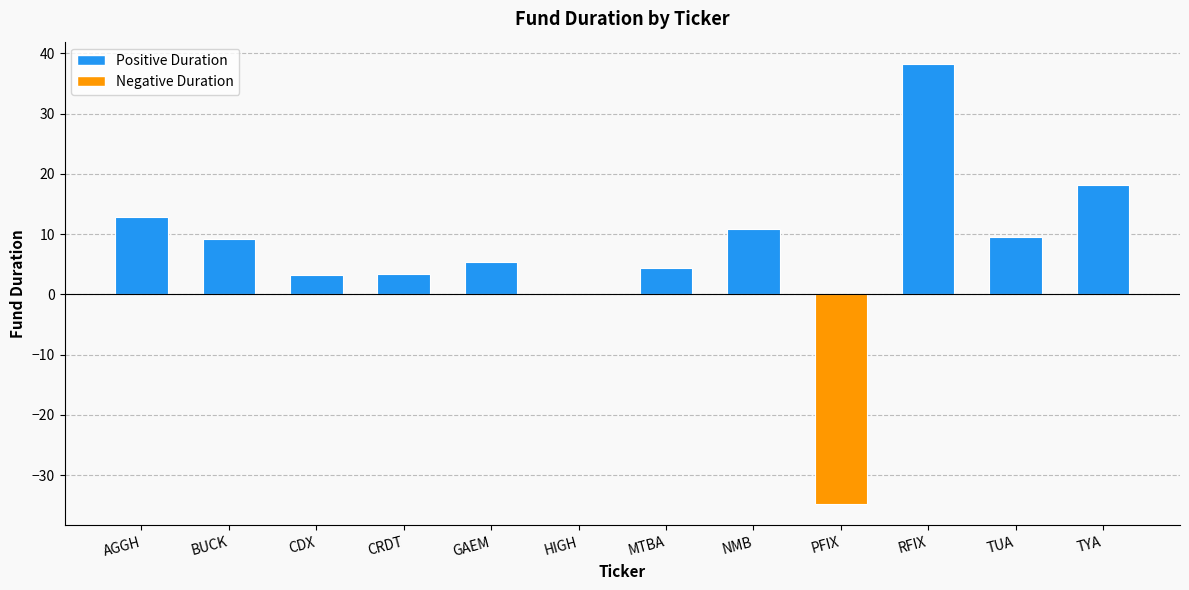

What is the sum of all values?

80.7